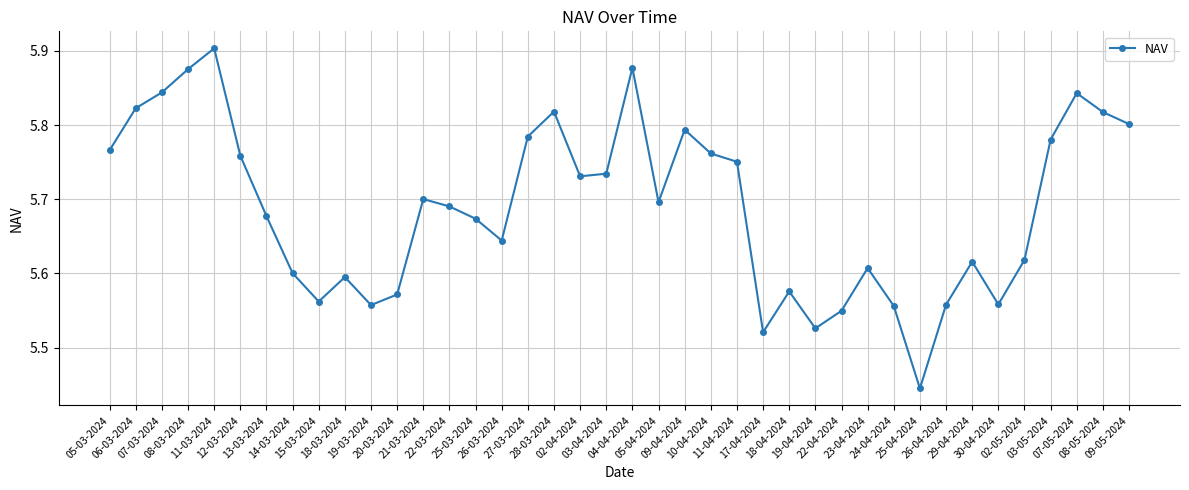

What is the change in value from 14-03-2024 to 03-05-2024?

+0.2